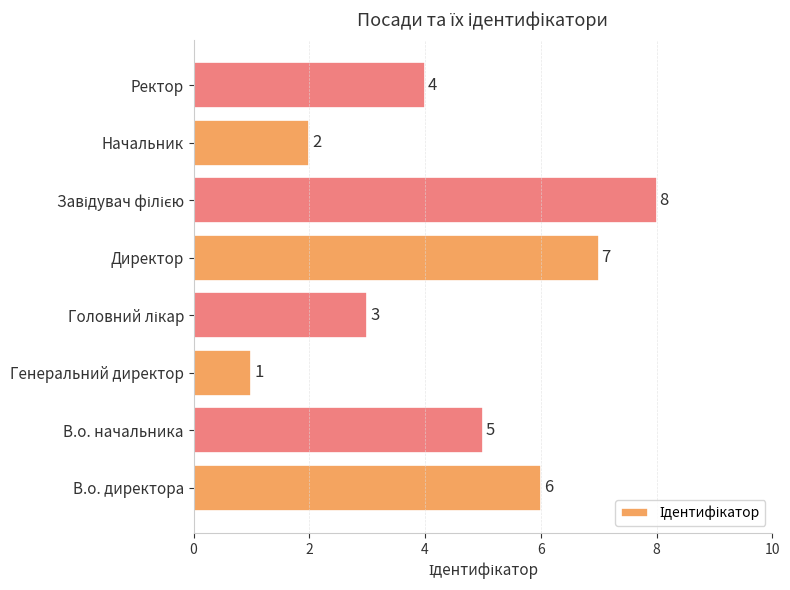

What is the sum of the values at Генеральний директор and В.о. начальника?

6